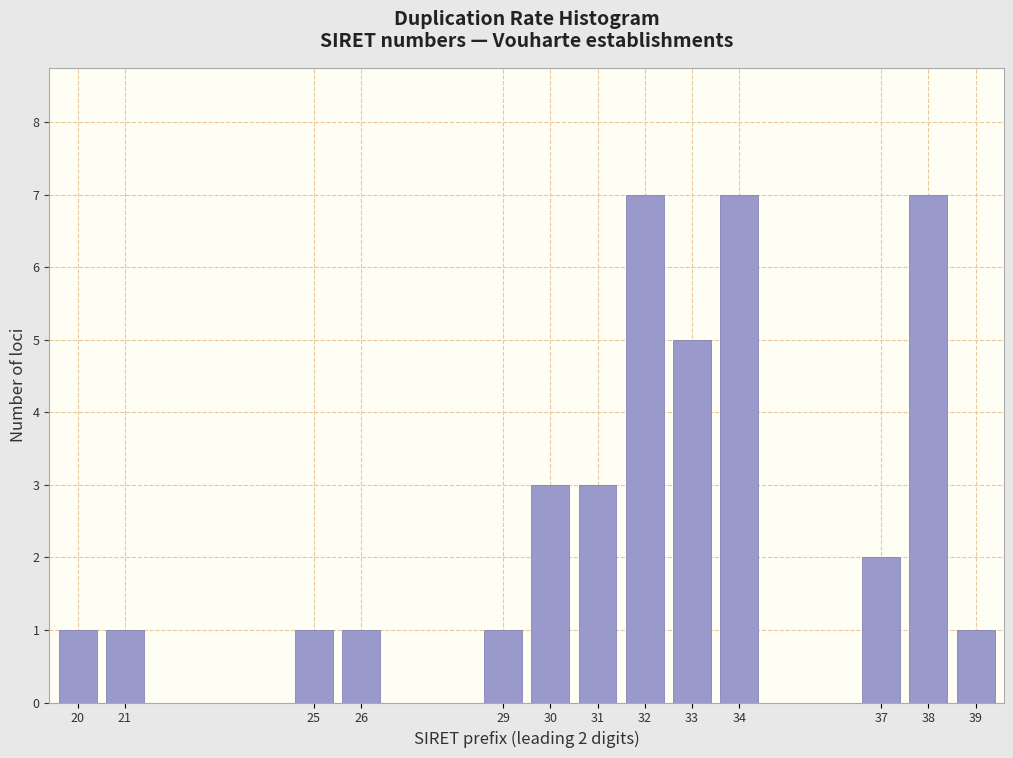

Reading right to left, what are all the values shown in this chart?

39=1	38=7	37=2	34=7	33=5	32=7	31=3	30=3	29=1	26=1	25=1	21=1	20=1